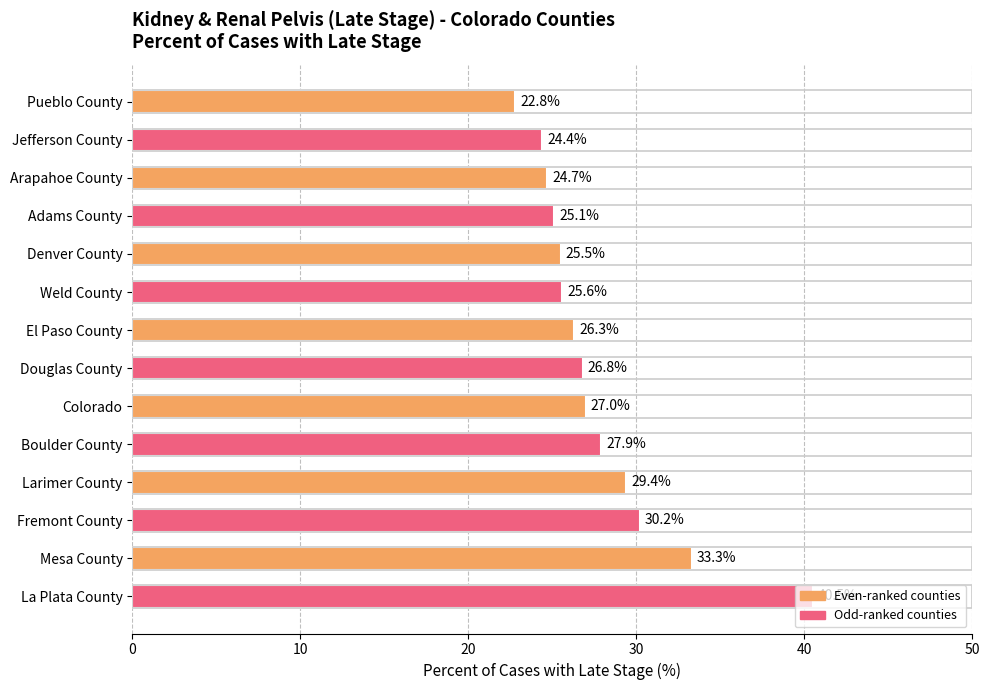

What is the sum of all values?

389.5